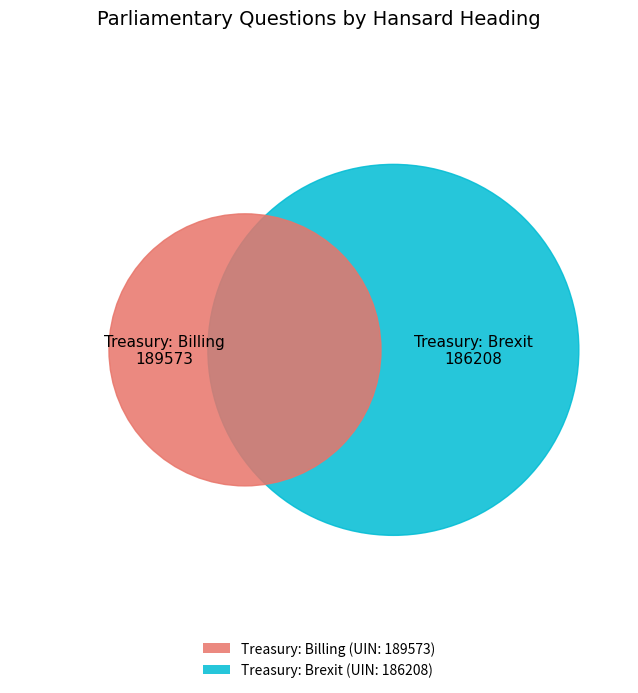

To the nearest percent, what portion does Treasury: Brexit (186208) represent?

50%